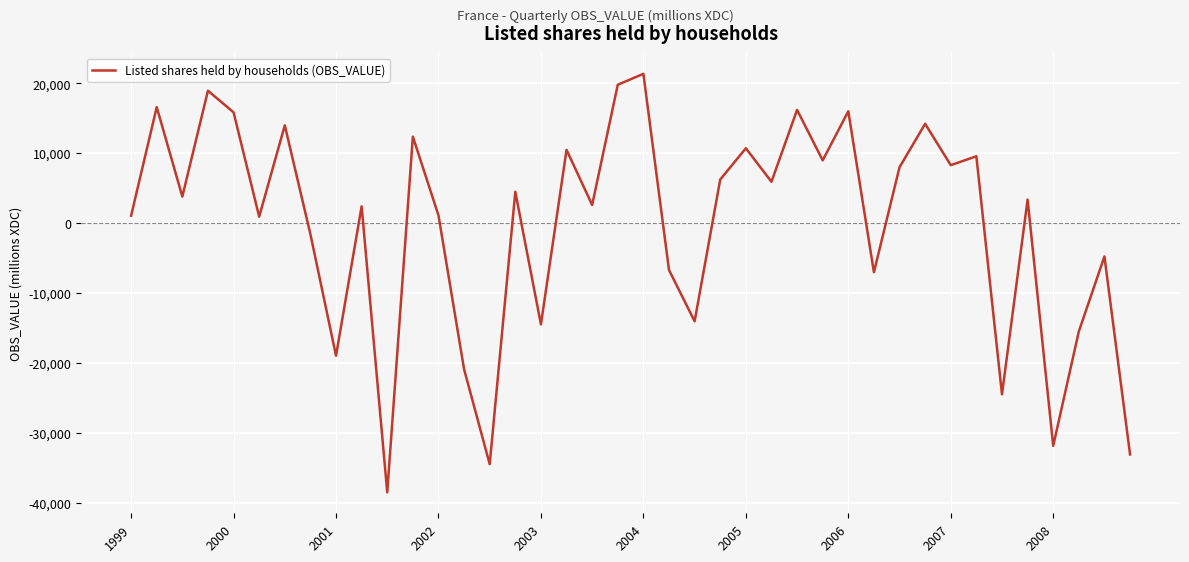

What is the minimum value shown in the chart?

-38520